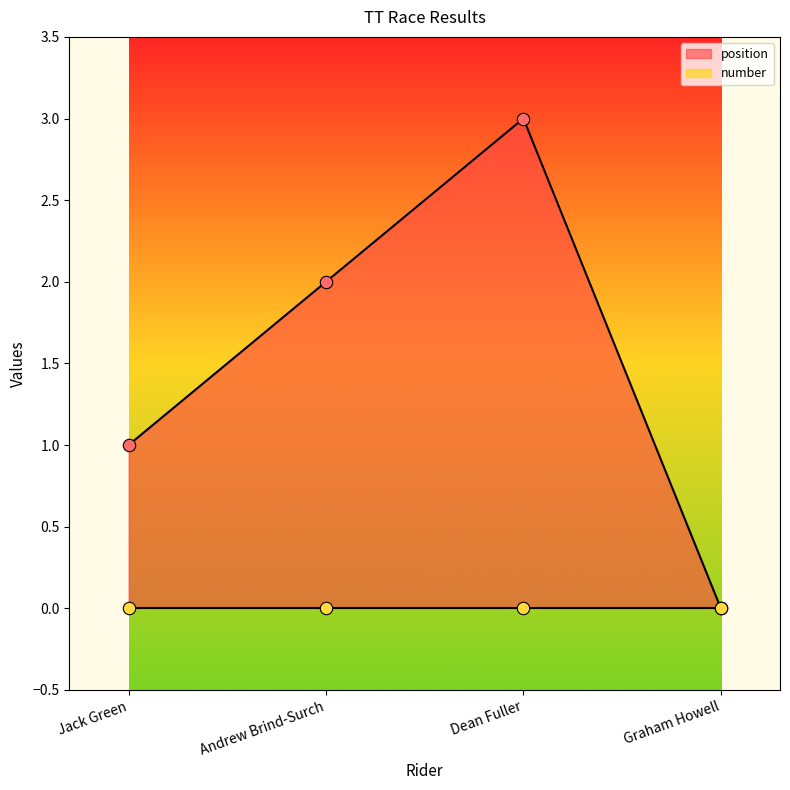

What is the change in value from Jack Green to Graham Howell?

-1